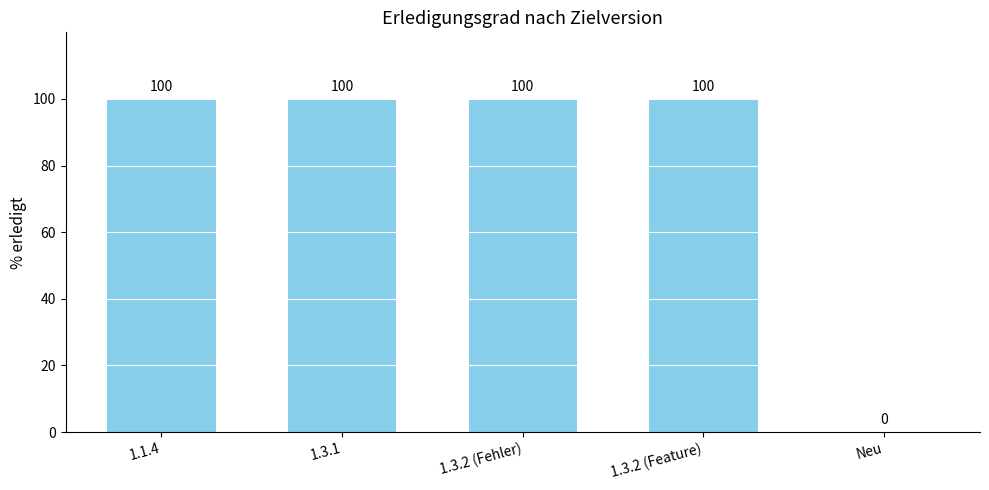

Approximately how many times larger is the value at 1.1.4 compared to 1.3.1?

1.0